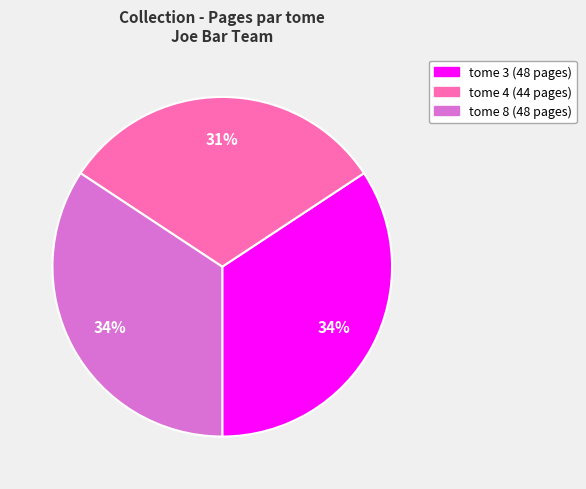

To the nearest percent, what is the average slice percentage?

33%